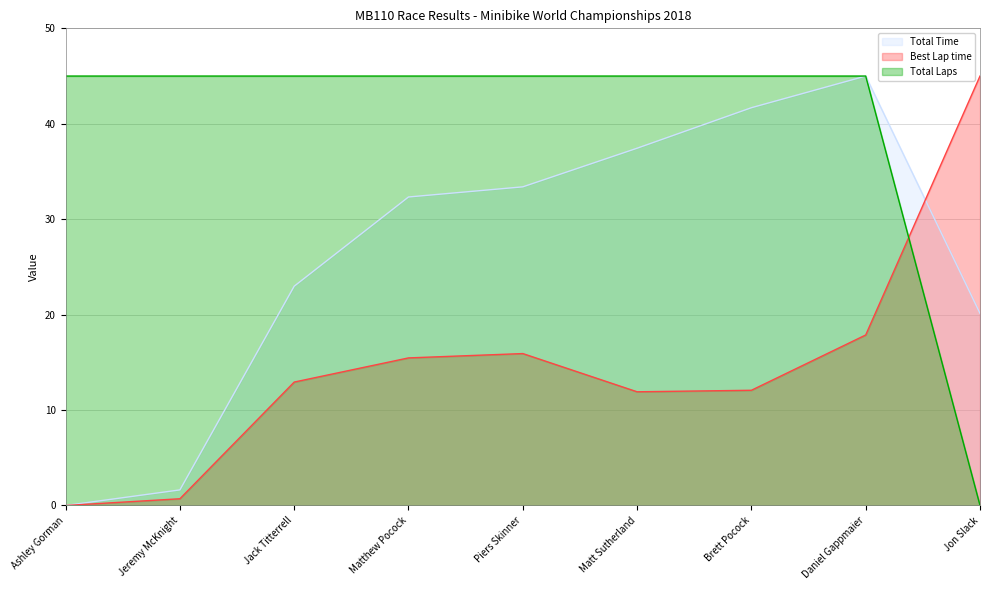

The Best Lap time series shows 12.9 at Jack Titterrell. True or false?

True